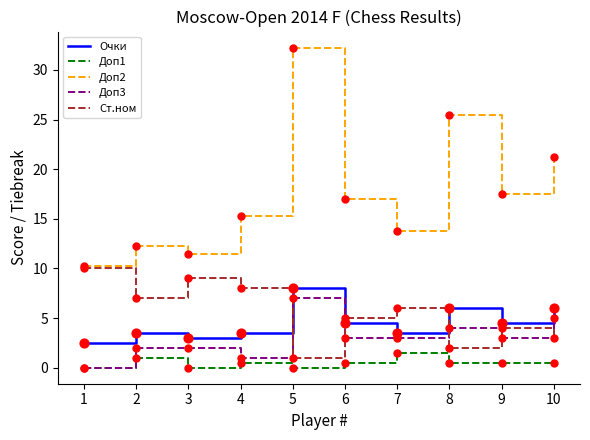

Which series changed the most between 5 and 7?

Доп2